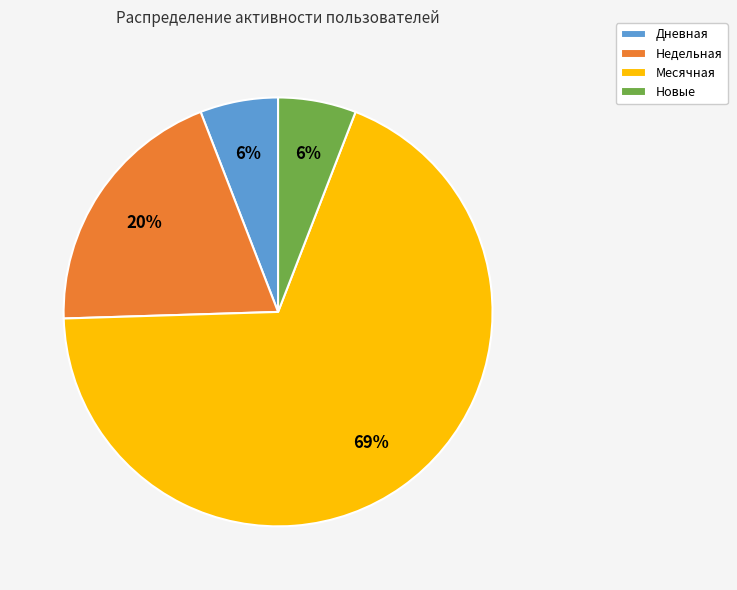

True or false: Дневная accounts for 20% of the total.

False